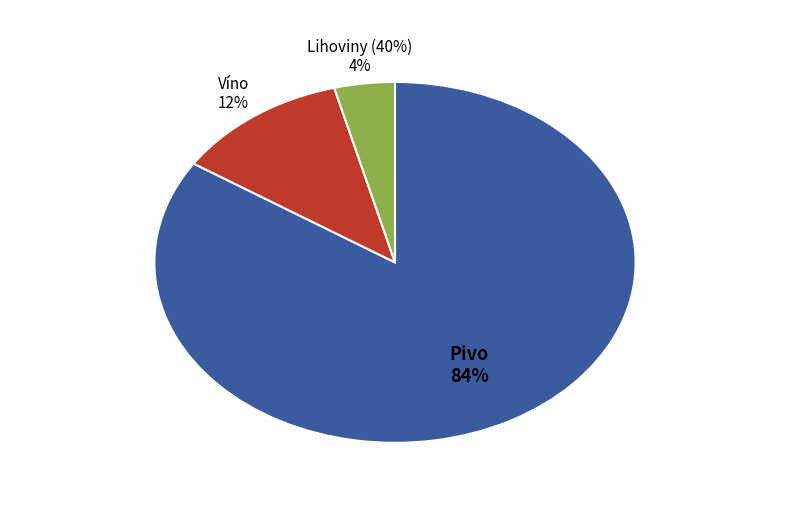

Which category has the biggest portion of the pie?

Pivo